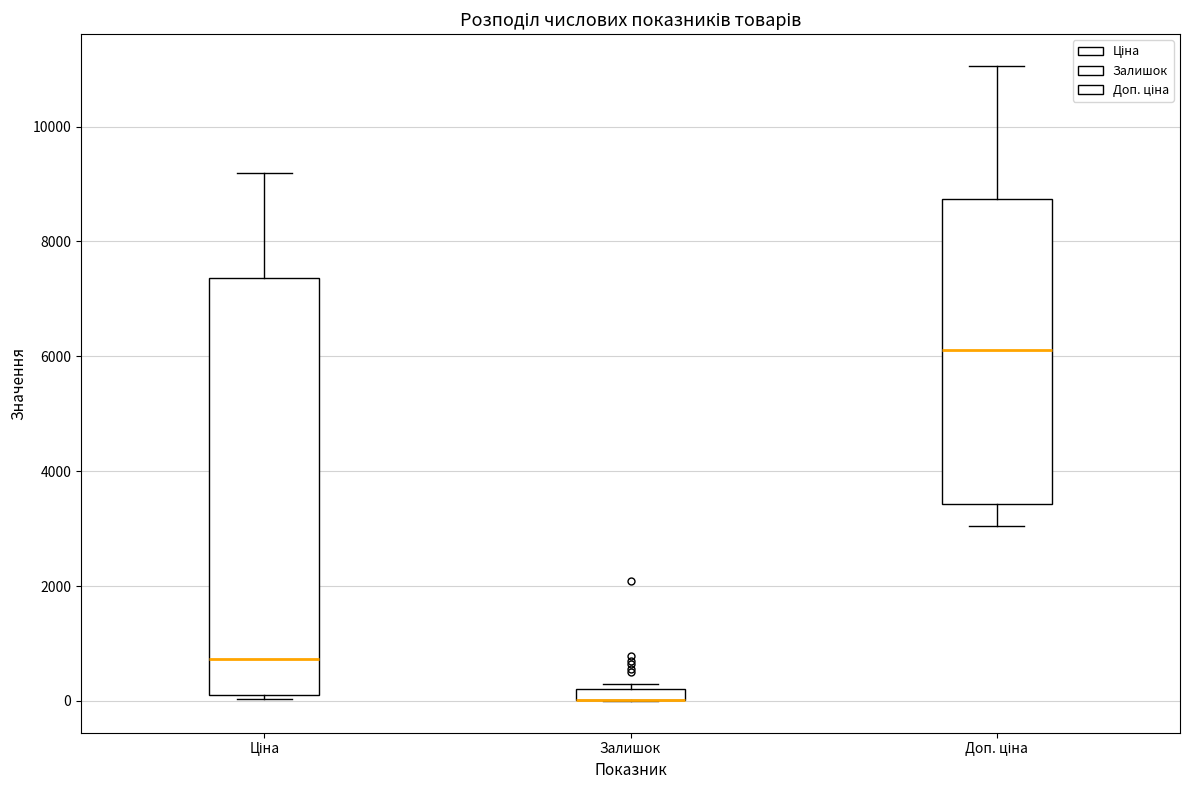

Where is the lower edge of the box for Залишок on the y-axis? The values are not printed on the chart, so give them approximately, as read against the axis.

0